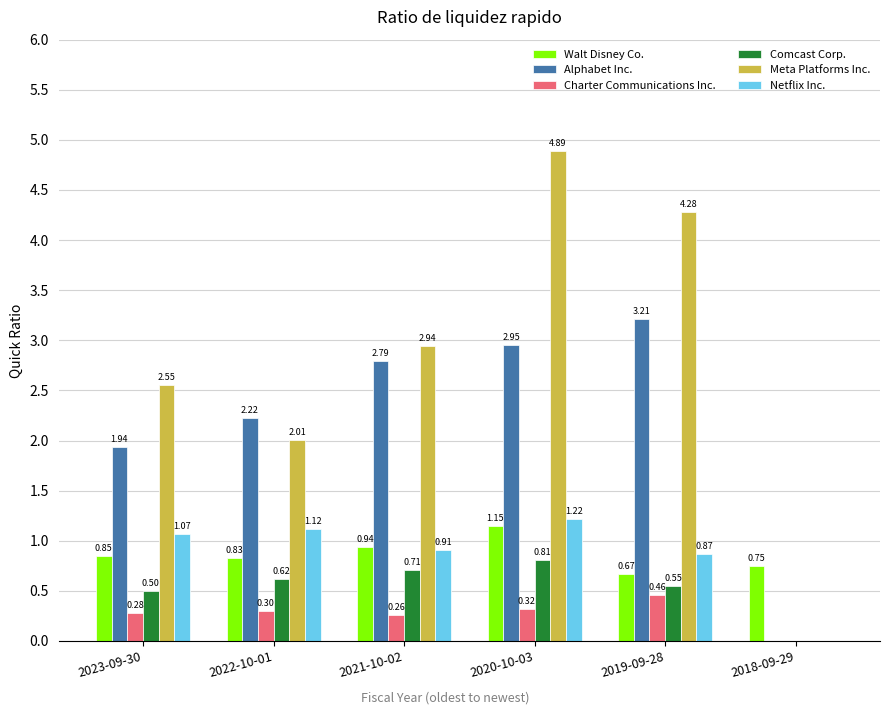

Is the value of Charter Communications Inc. at 2019-09-28 greater than the value of Meta Platforms Inc. at 2023-09-30?

No